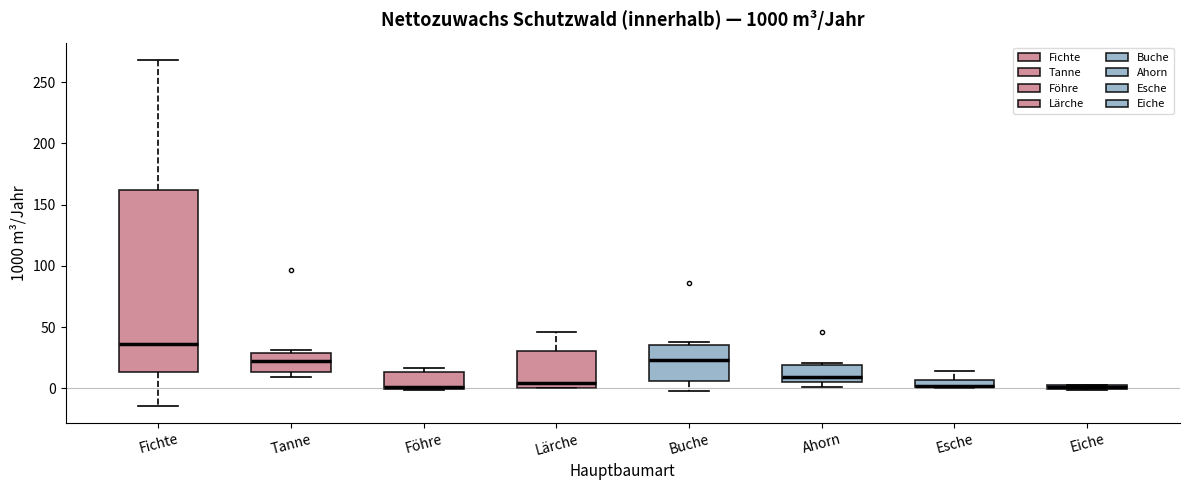

Comparing the boxes themselves (not the whiskers), which one is the tallest?

Fichte